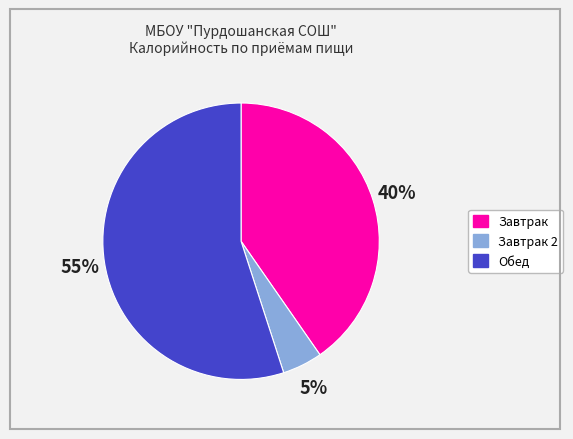

Is there a majority slice in this chart?

Yes